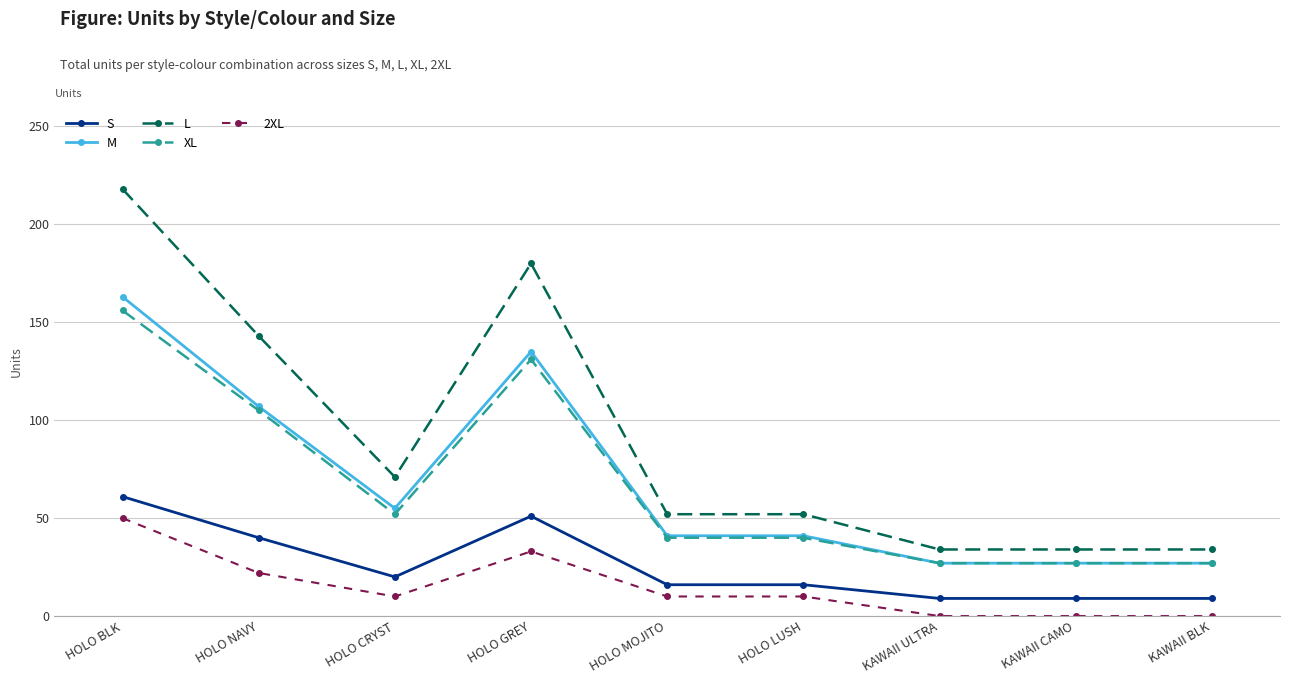

True or false: M and S cross at least once.

False